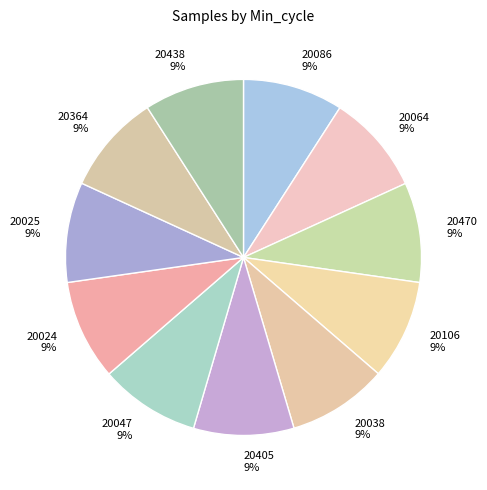

To the nearest percent, what is the average slice percentage?

9%